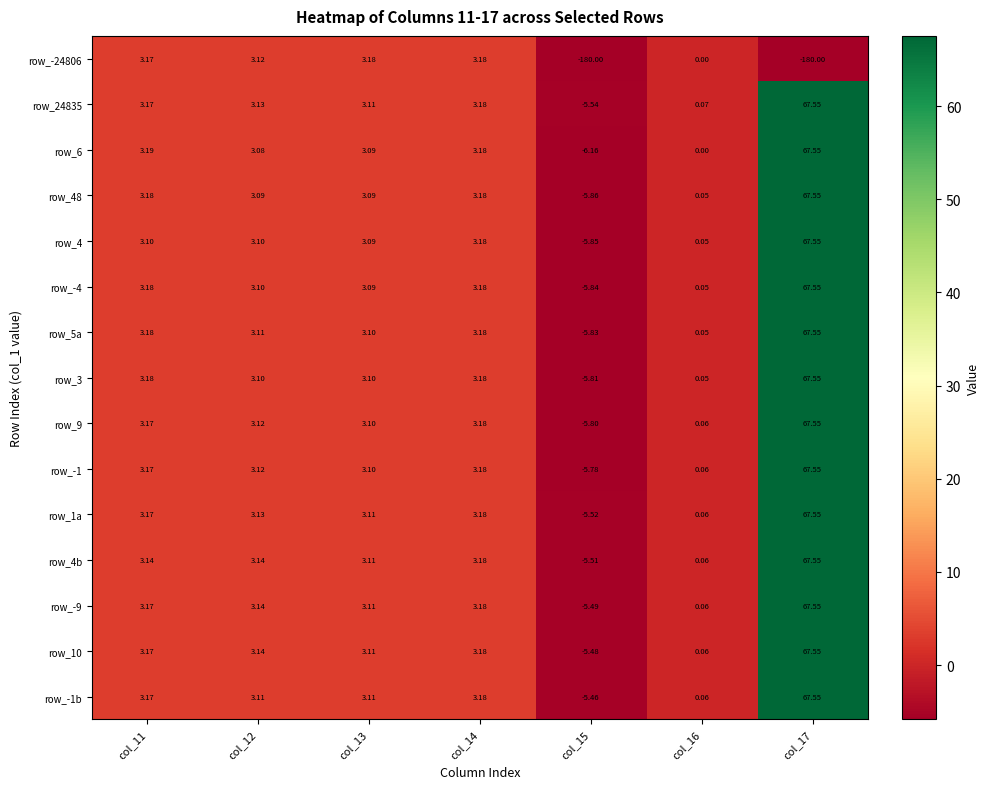

Is the value of row_9 at col_17 greater than the value of row_48 at col_14?

Yes